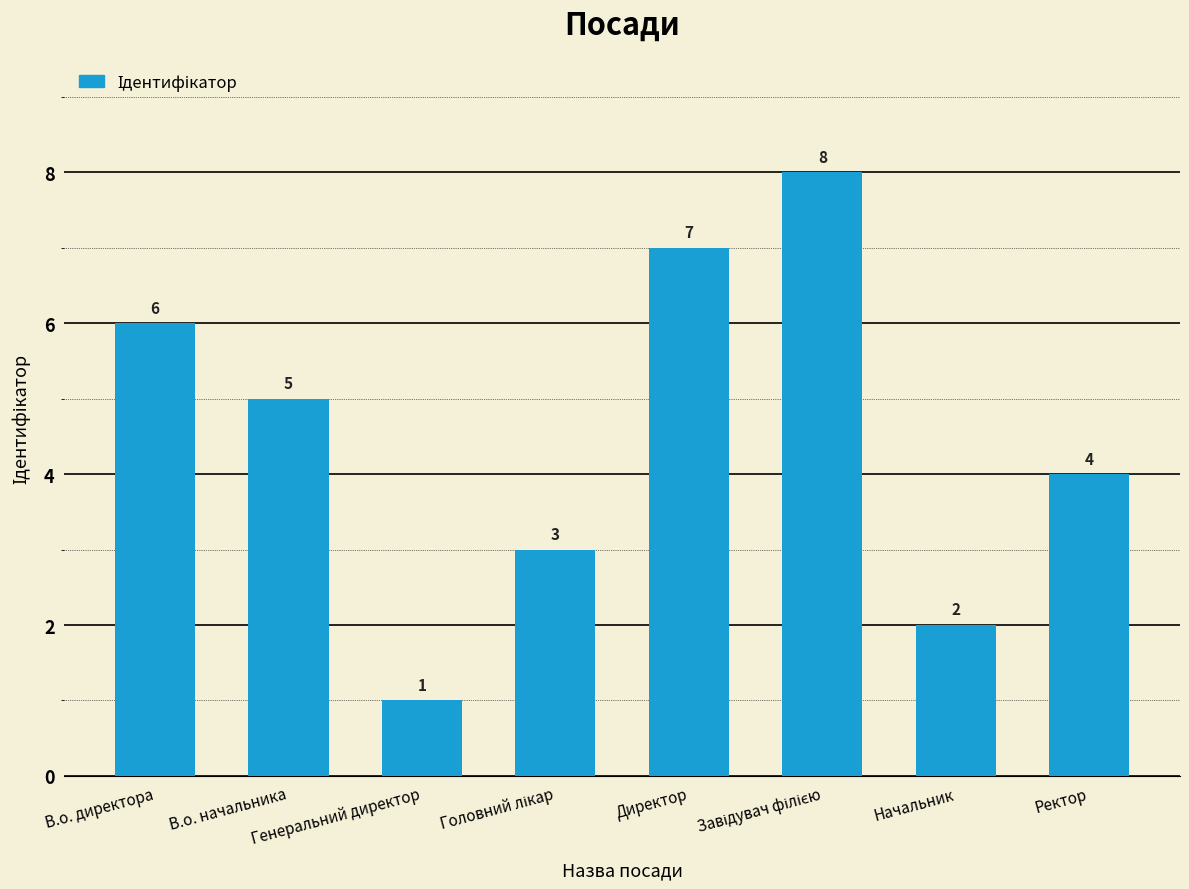

What is the difference between the maximum and minimum values?

7